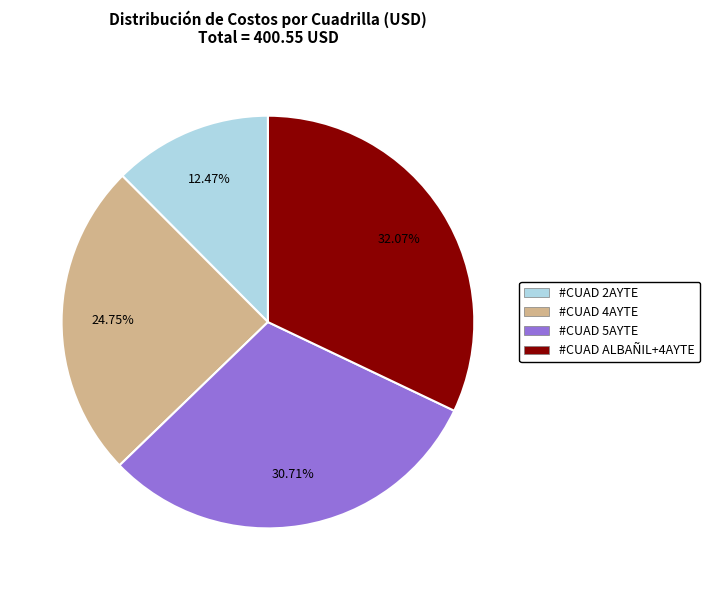

Does any single category account for the majority?

No